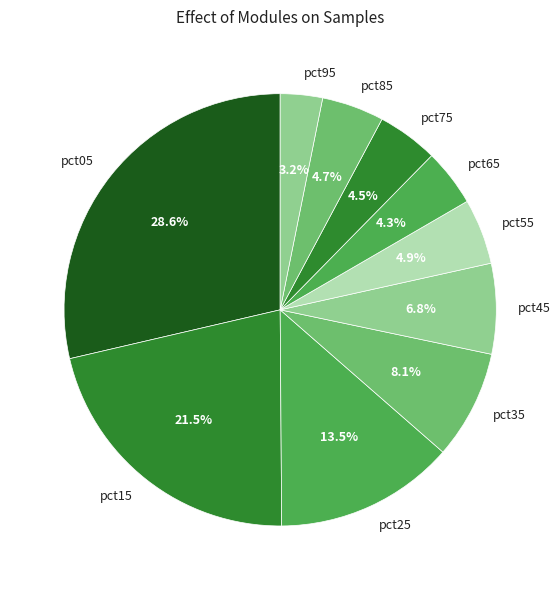

To the nearest percent, what is the difference between the largest and smallest slice percentages?

25%